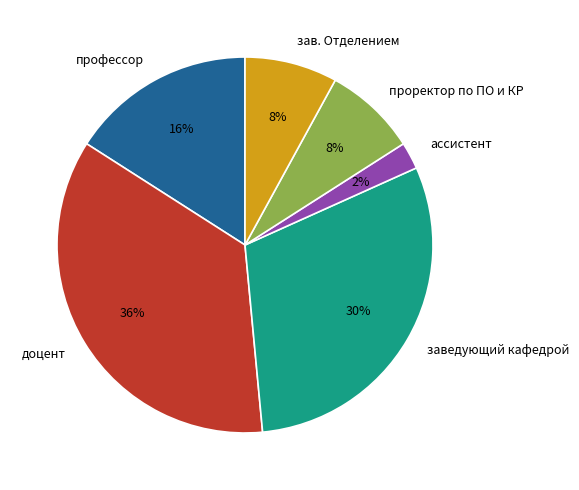

What is the ratio of the value at зав. Отделением to the value at заведующий кафедрой?

0.3